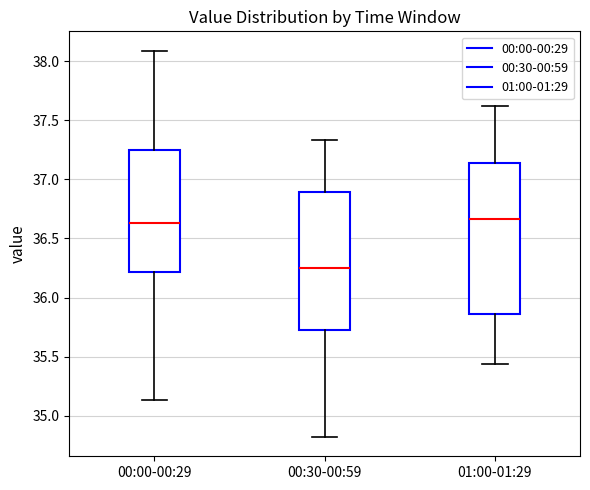

Which box is the tallest, from its lower edge to its upper edge?

01:00-01:29